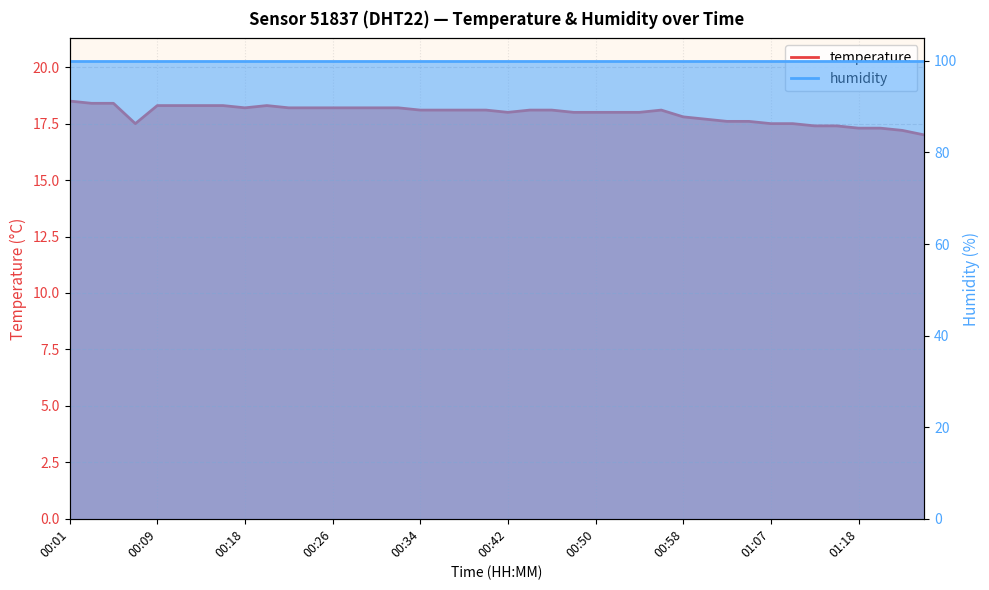

True or false: the data shows 17.5 at 01:07.

True